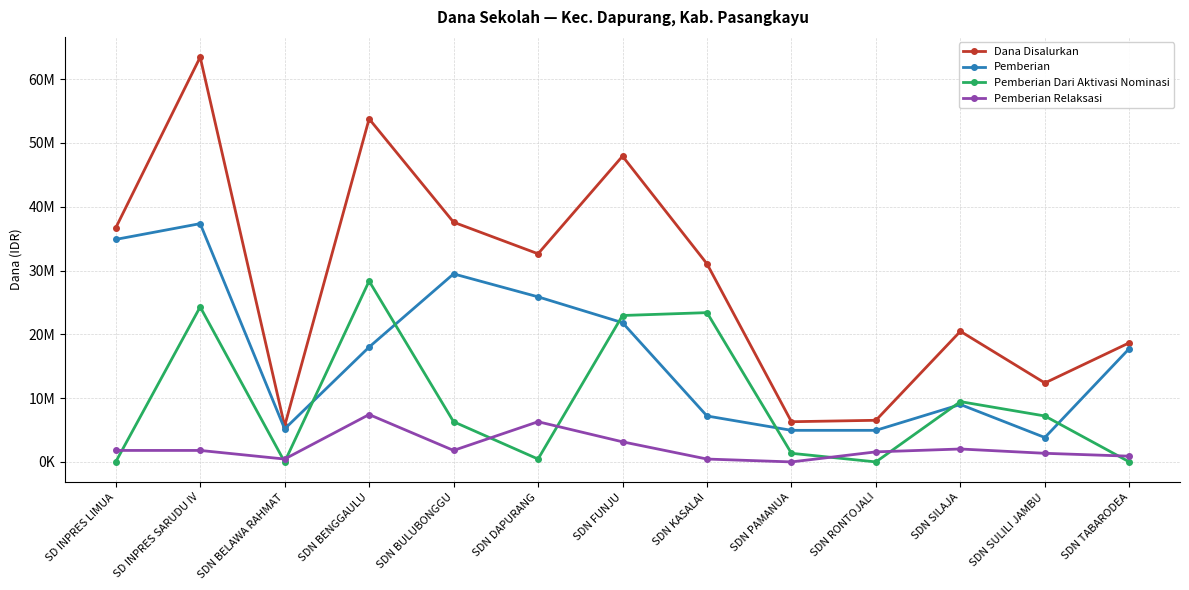

Between which two adjacent categories do Pemberian Relaksasi and Pemberian Dari Aktivasi Nominasi first intersect?

SD INPRES LIMUA and SD INPRES SARUDU IV